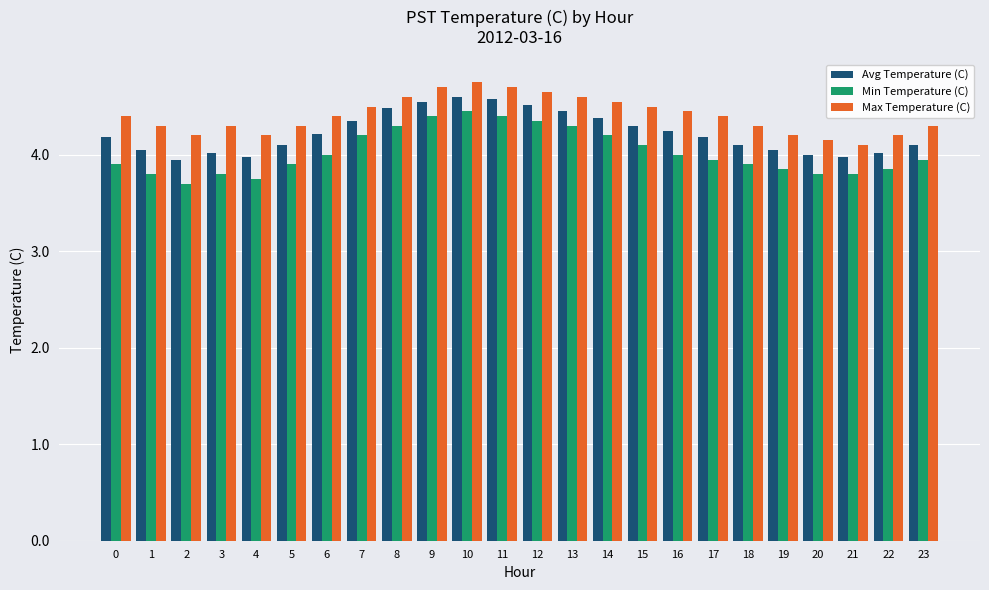

What is the minimum value for Min Temperature (C)?

3.7